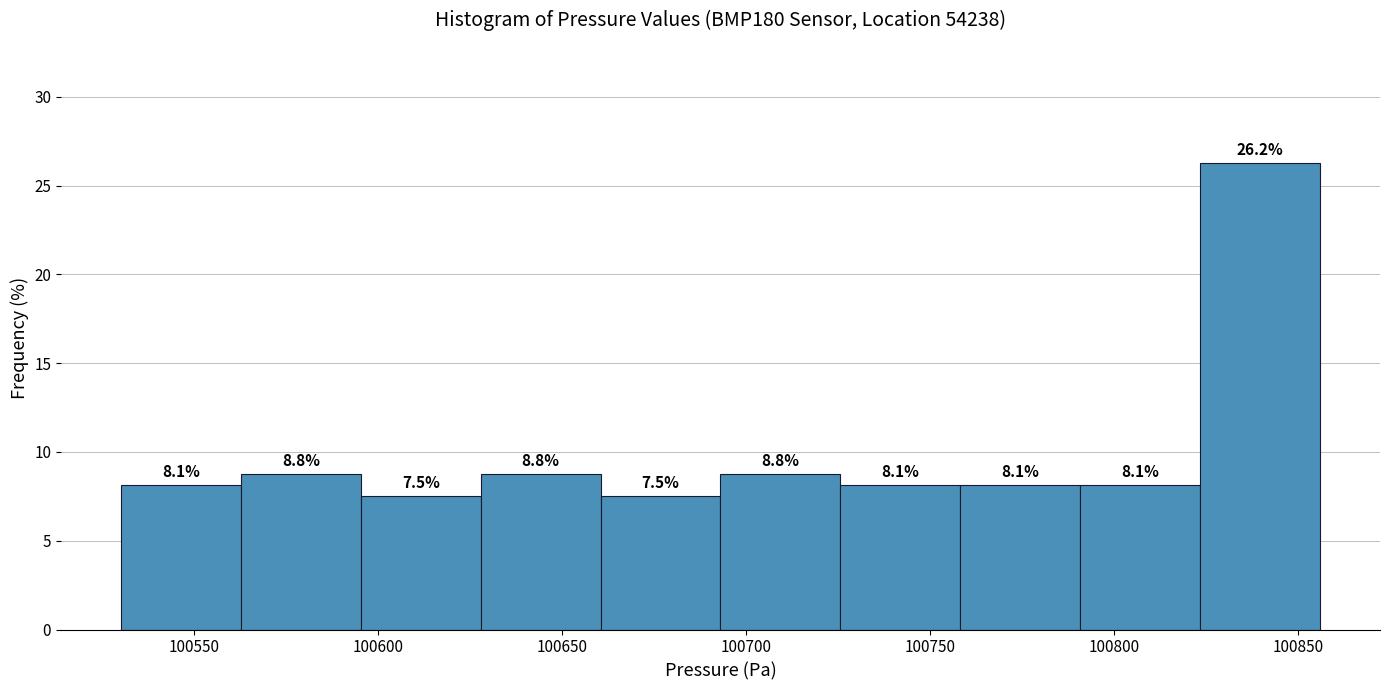

How tall is the bar that spans 100660 to 100695 on the x-axis? The bar edges are not printed on the chart, so give them approximately, as read against the axis.

7.5